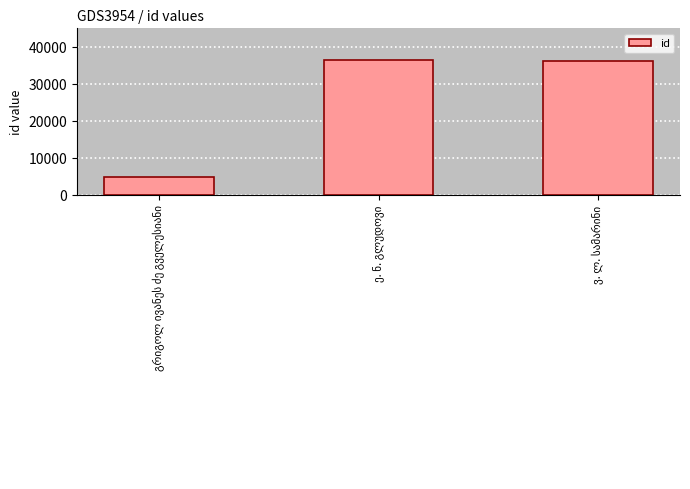

What is the value of the 1st bar from the left?

4801